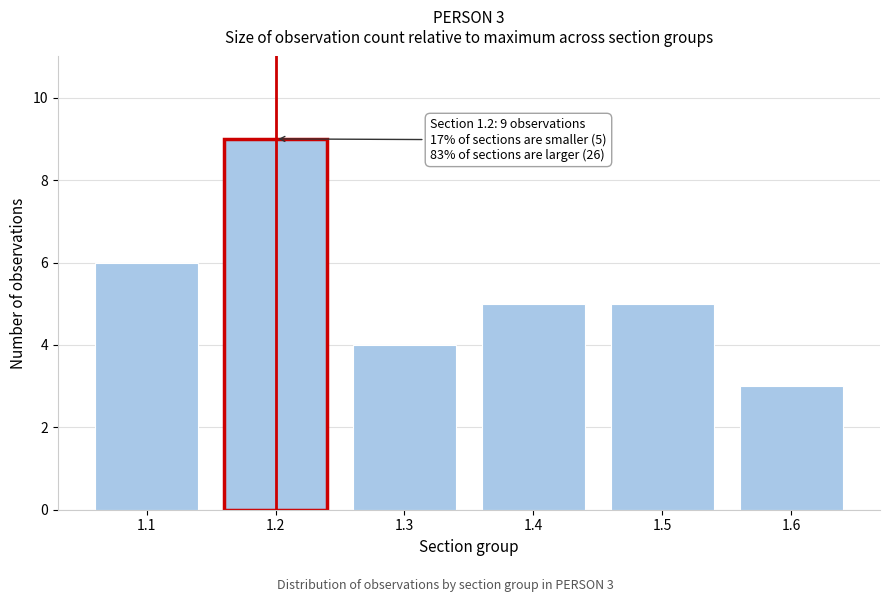

Reading right to left, transcribe all the data shown in this chart.

3	5	5	4	9	6